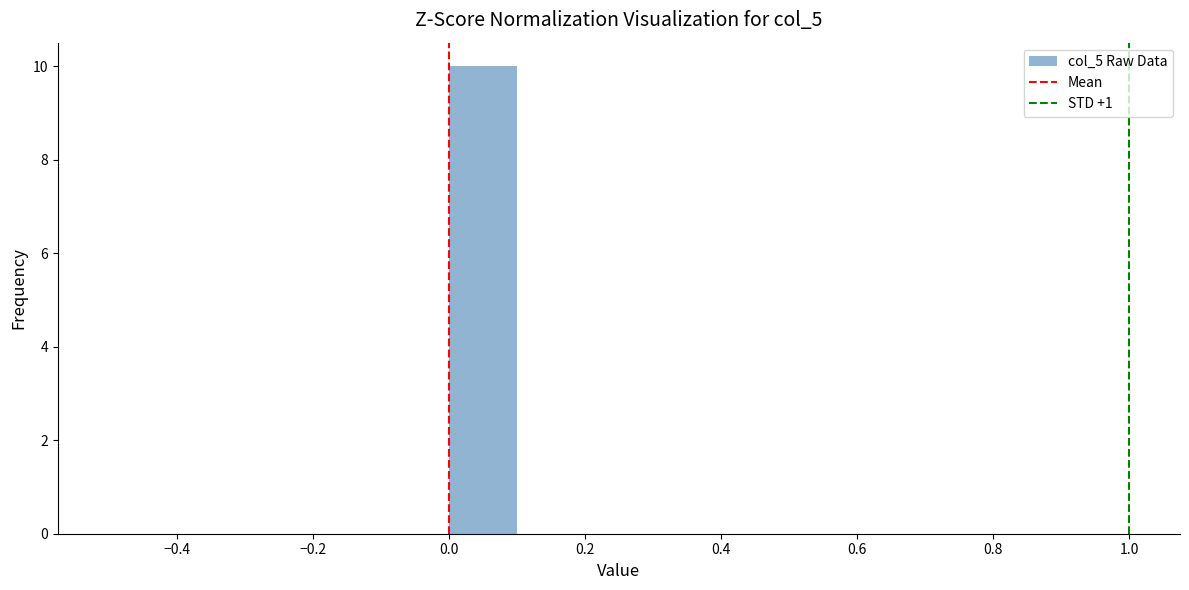

Over which range of the x-axis is the bar tallest?

0.0 to 0.1